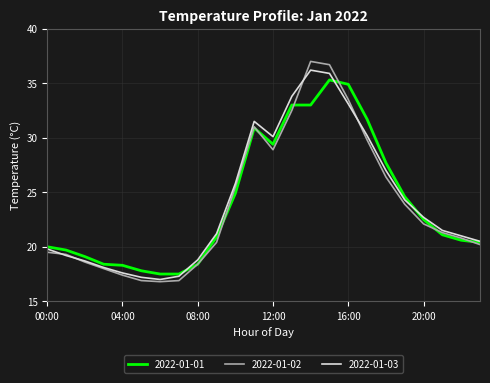

Which series has the widest spread of values?

2022-01-02